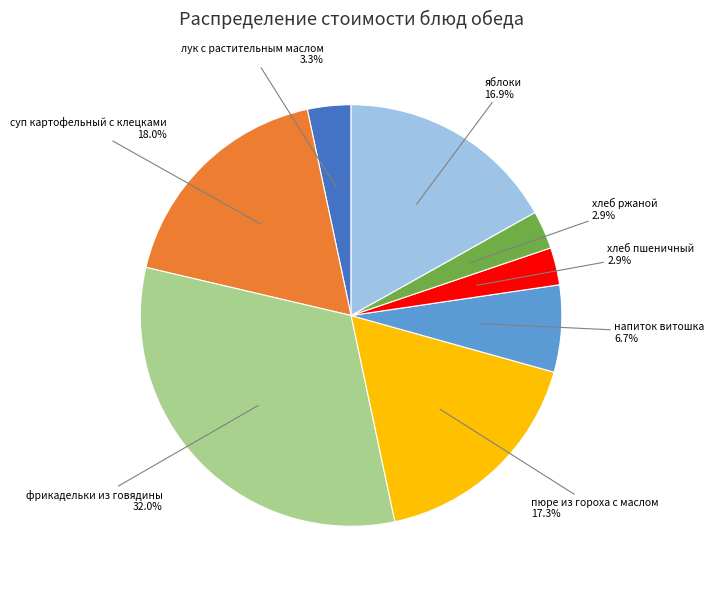

Is there any slice that represents more than half of the pie?

No